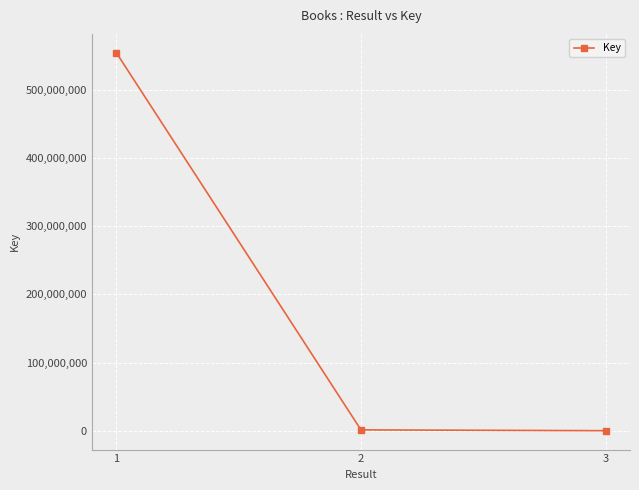

How many lines are shown in the chart?

1